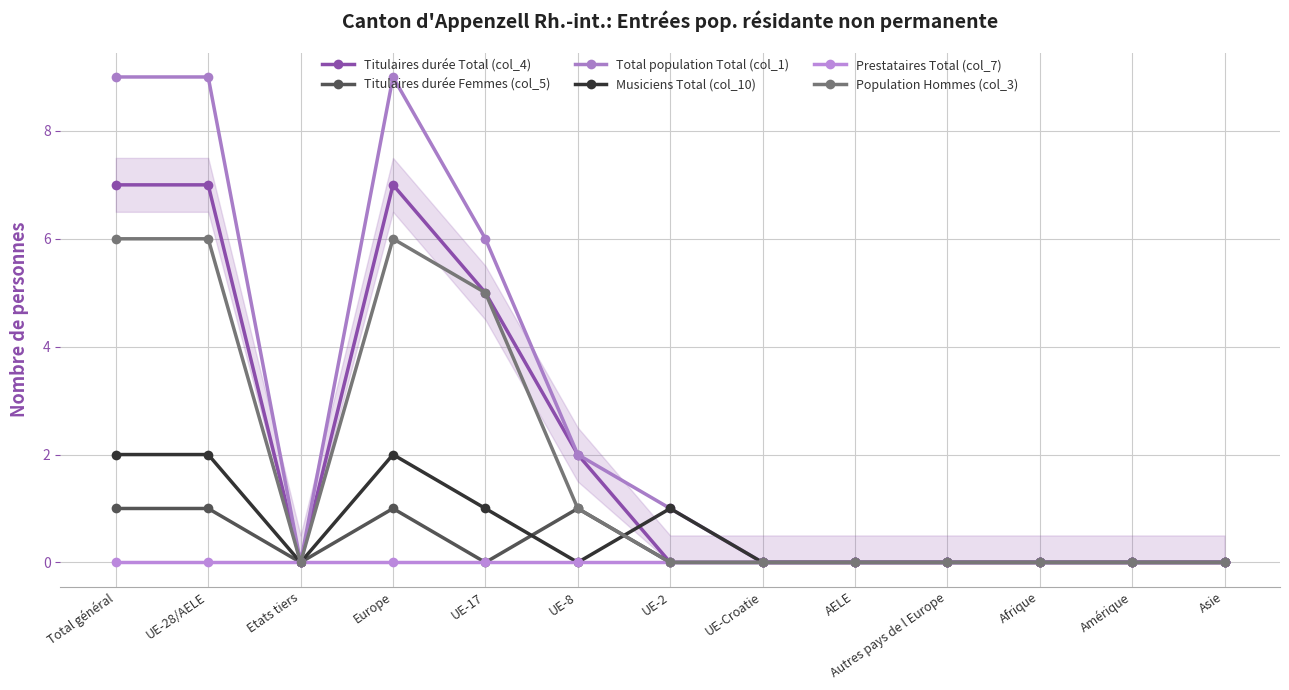

Is the value of Total population Total (col_1) at UE-2 greater than the value of Titulaires durée Total (col_4) at Autres pays de l Europe?

Yes